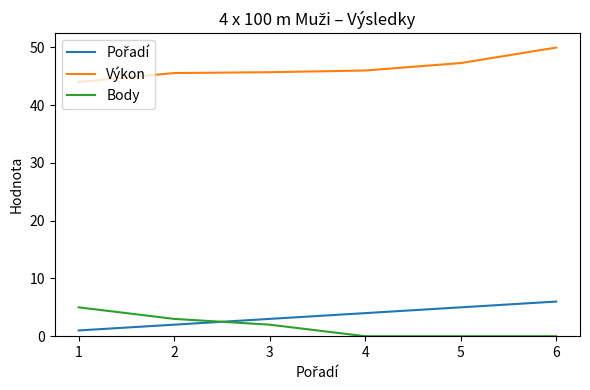

True or false: Body has more than 1 points higher than both neighbors.

False